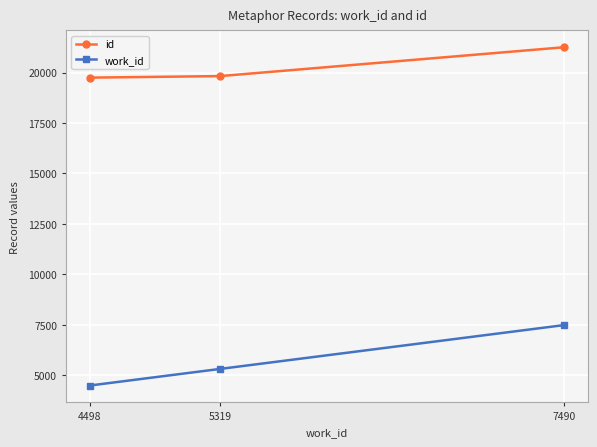

Which series has the largest total across all categories?

id